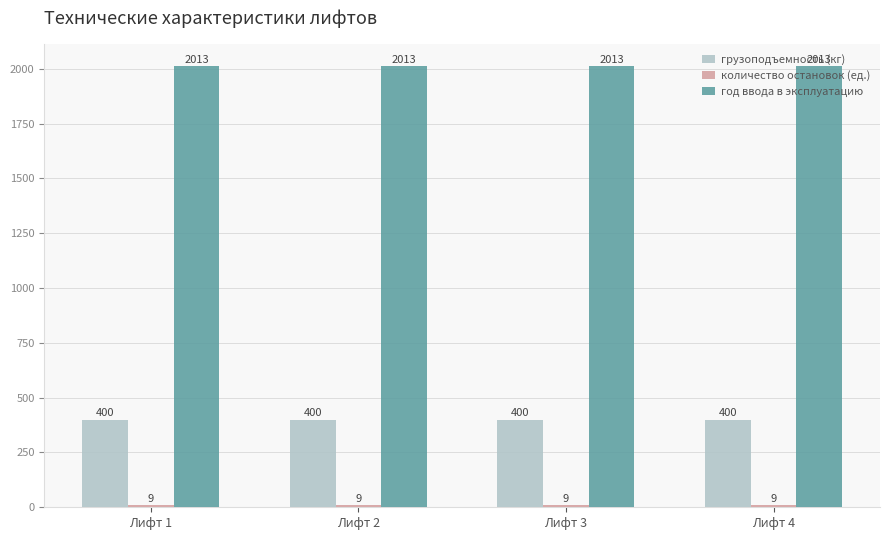

At how many categories does at least one series exceed 1761?

4